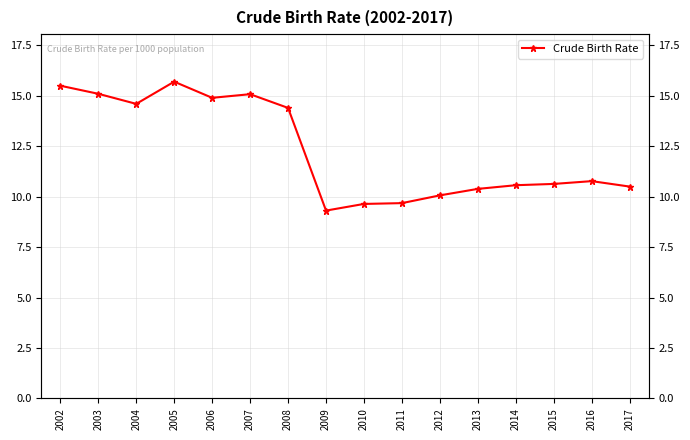

Rank the categories by value from highest to lowest.

2005, 2002, 2003, 2007, 2006, 2004, 2008, 2016, 2015, 2014, 2017, 2013, 2012, 2011, 2010, 2009